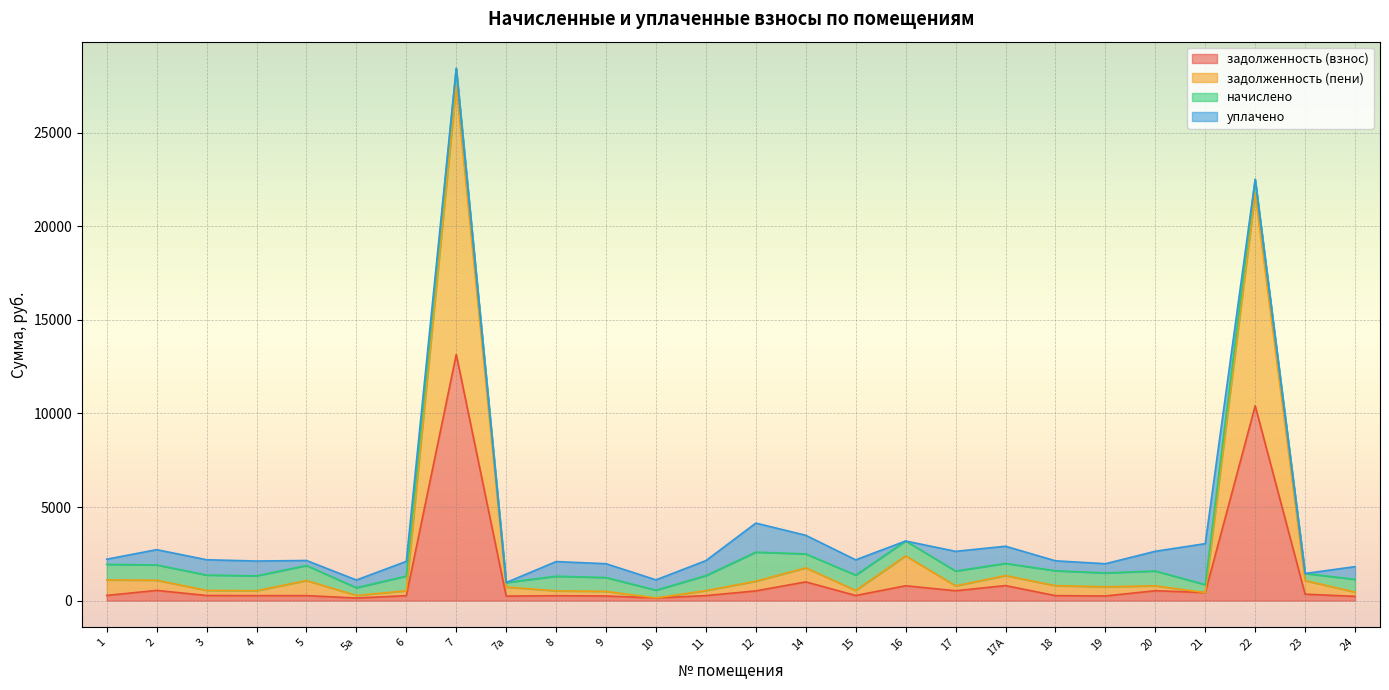

What is the maximum value for задолженность (взнос)?

13150.3